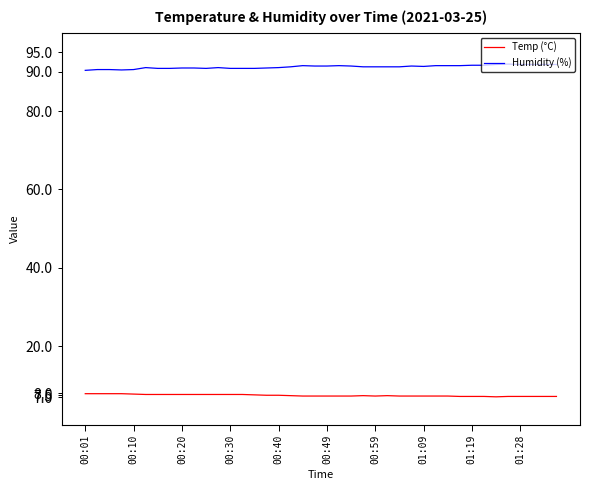

What is the minimum value shown in the chart?

7.1